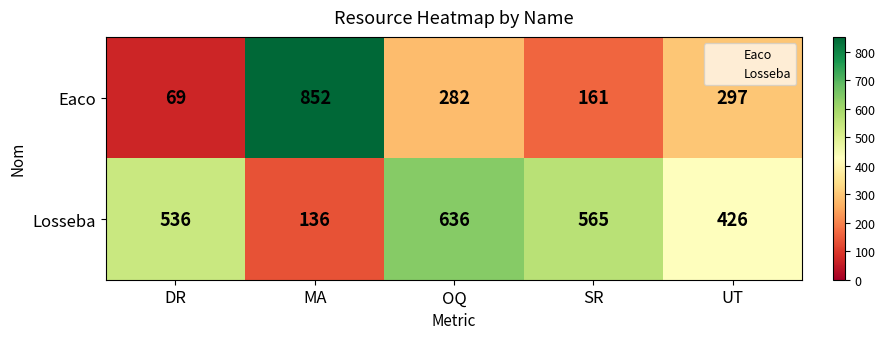

List the series in order of their overall mean, highest first.

Losseba, Eaco